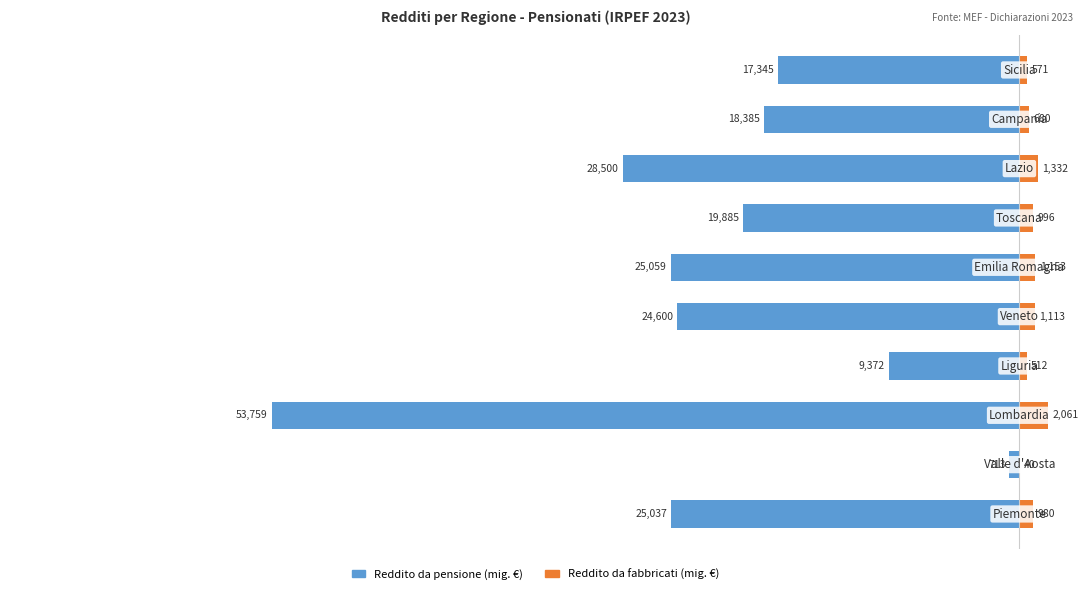

Between 0 and 8, which is larger?

8